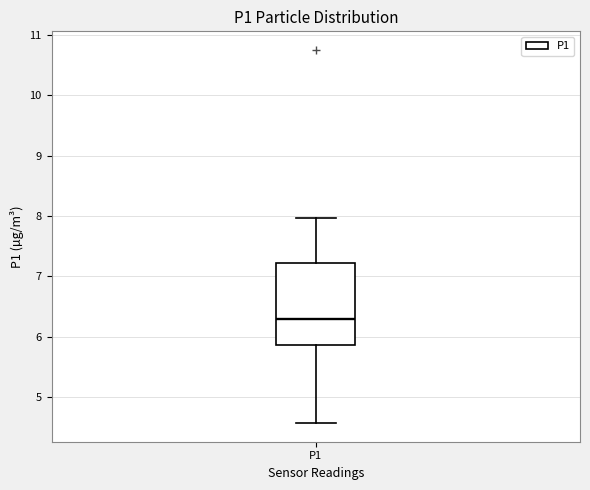

Transcribe this box plot: give where the median line is, the range the box spans, and where the two whiskers end, as read against the y-axis. The values are not printed on the chart, so give them approximately, as read against the axis.

median 6.3, box 5.9 to 7.2, whiskers 4.6 to 8.0